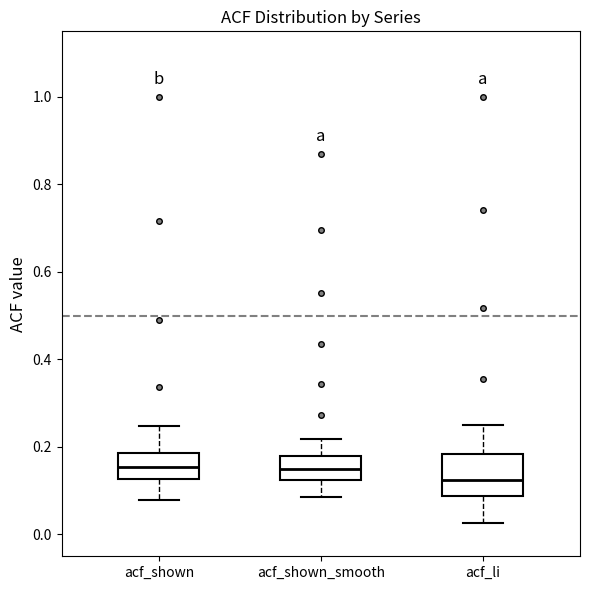

Where is the upper edge of the box for acf_li on the y-axis? The values are not printed on the chart, so give them approximately, as read against the axis.

0.18